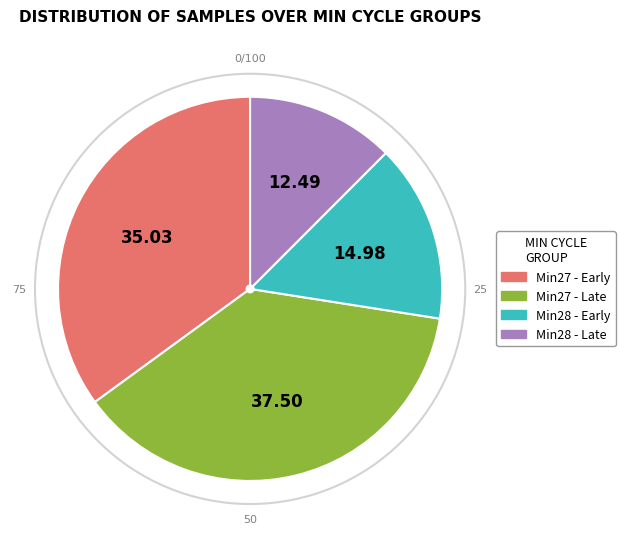

Count the number of slices in the pie.

4